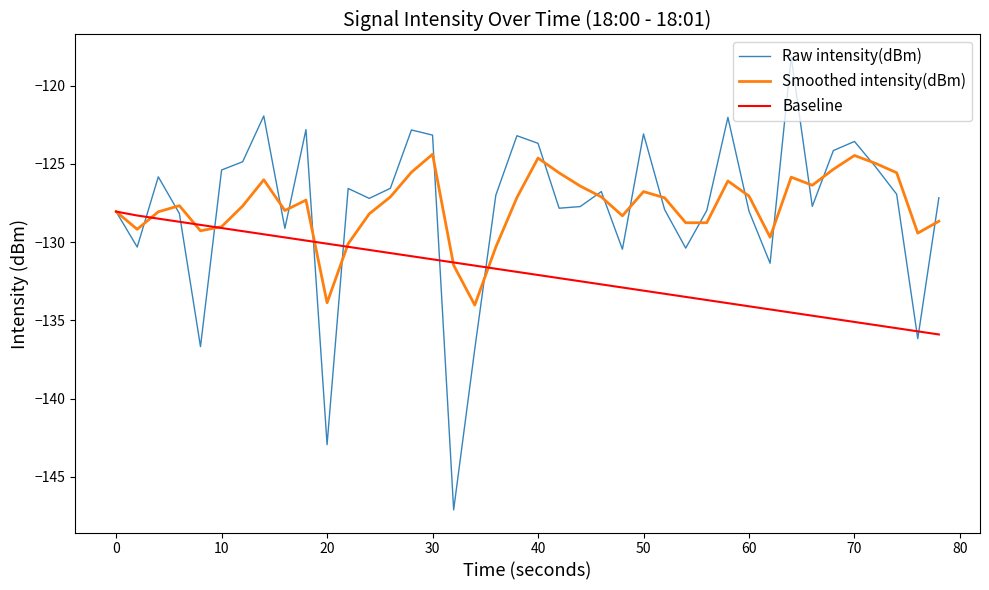

How many lines are shown in the chart?

3